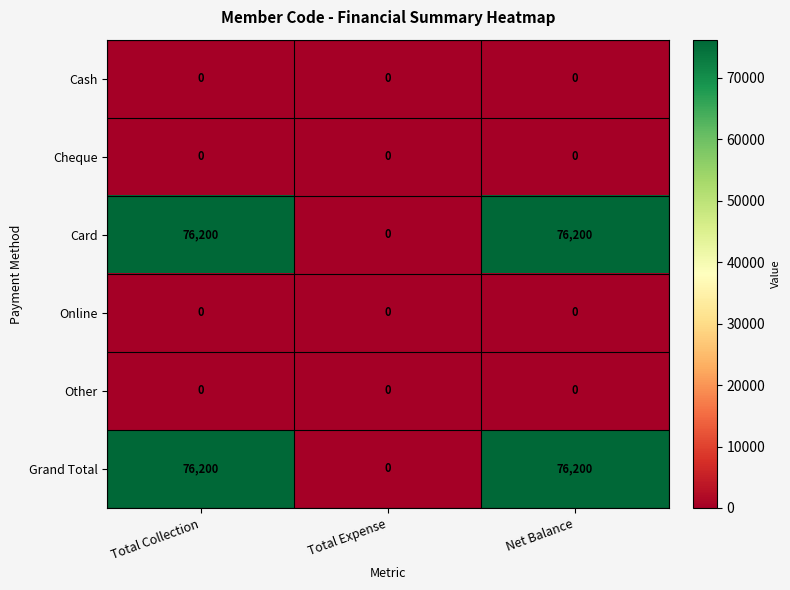

What is the greatest value displayed?

76200